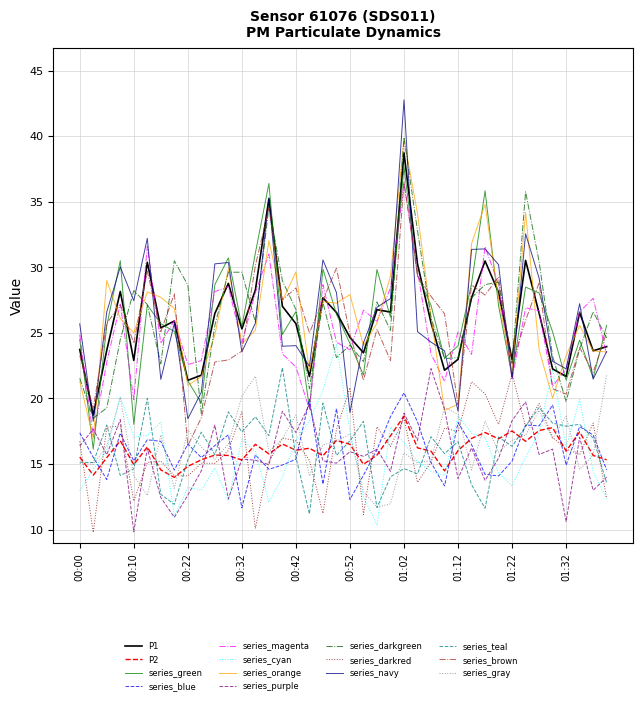

True or false: P1 and P2 intersect in this chart.

False